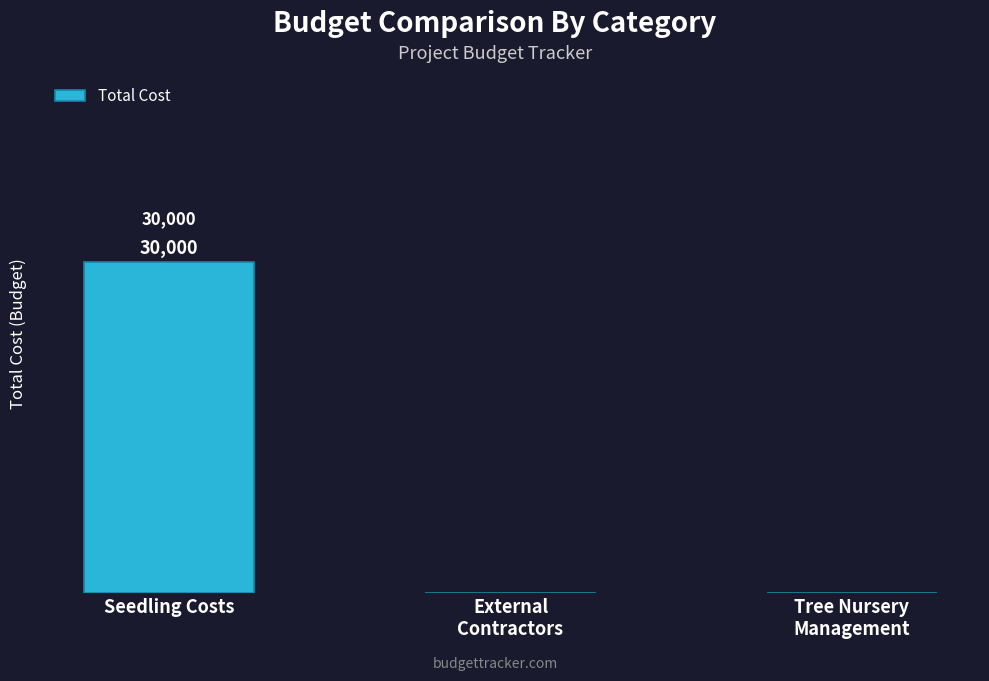

Between External
Contractors and Seedling Costs, which is larger?

Seedling Costs